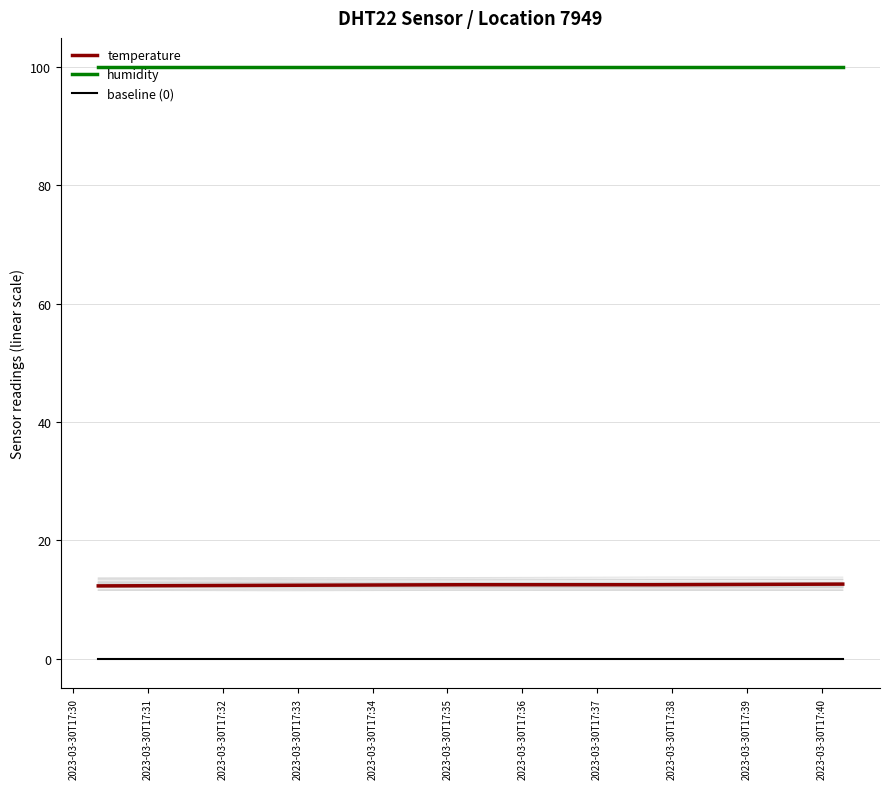

What is the lowest value of the humidity series?

99.9